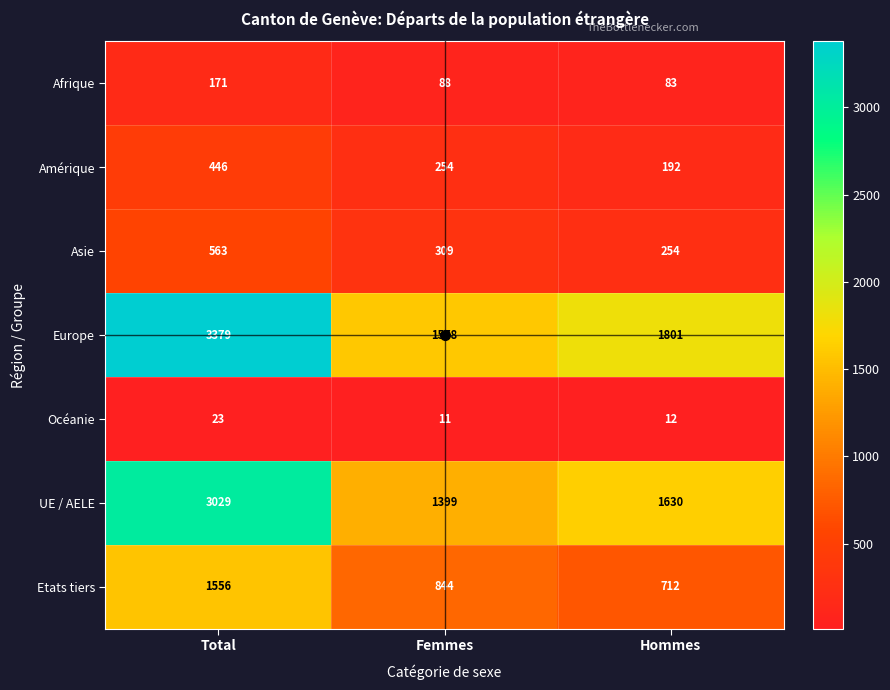

At Hommes, list the series in order from largest to smallest.

Europe, UE / AELE, Etats tiers, Asie, Amérique, Afrique, Océanie